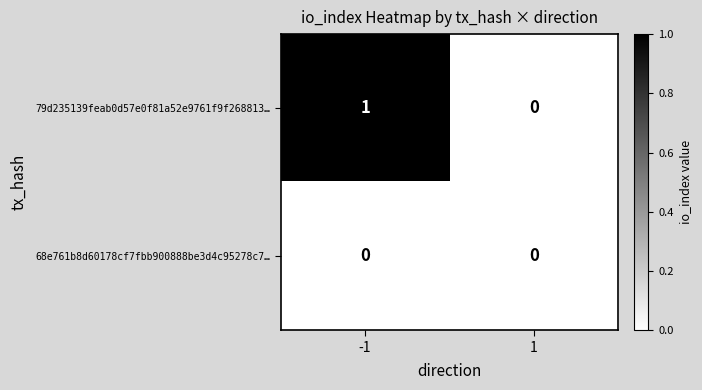

At which category does the chart reach its peak across all series?

-1